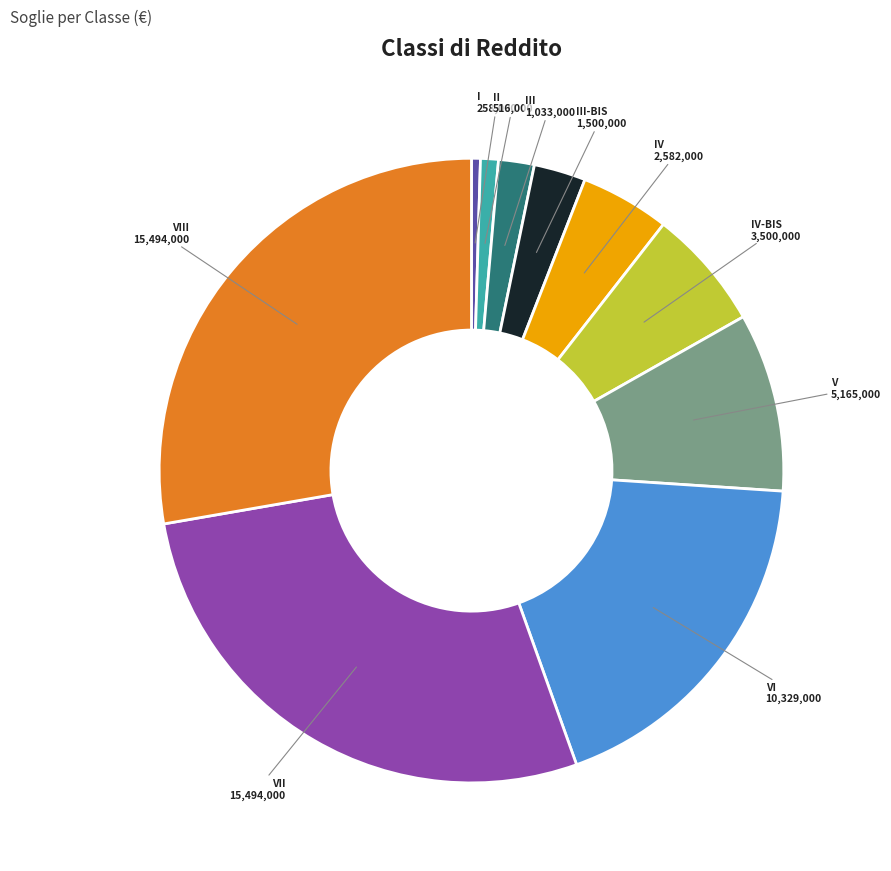

Between V and VI, which is larger?

VI